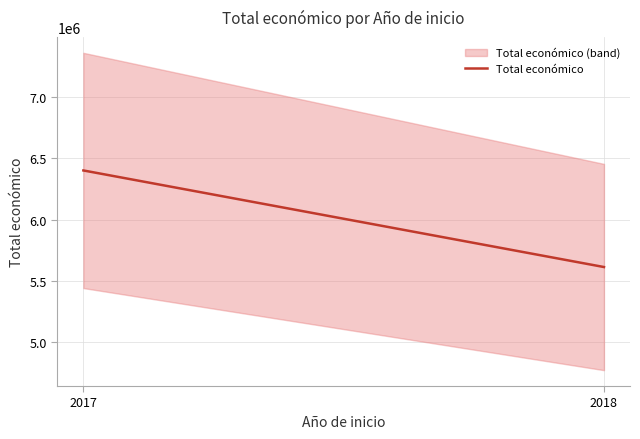

What is the difference between the values at 2017 and 2018?

788523